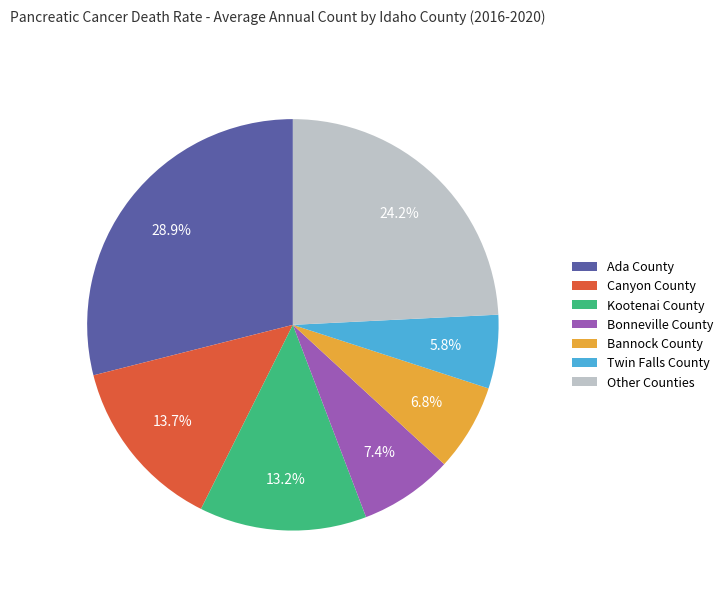

Count the number of slices in the pie.

7